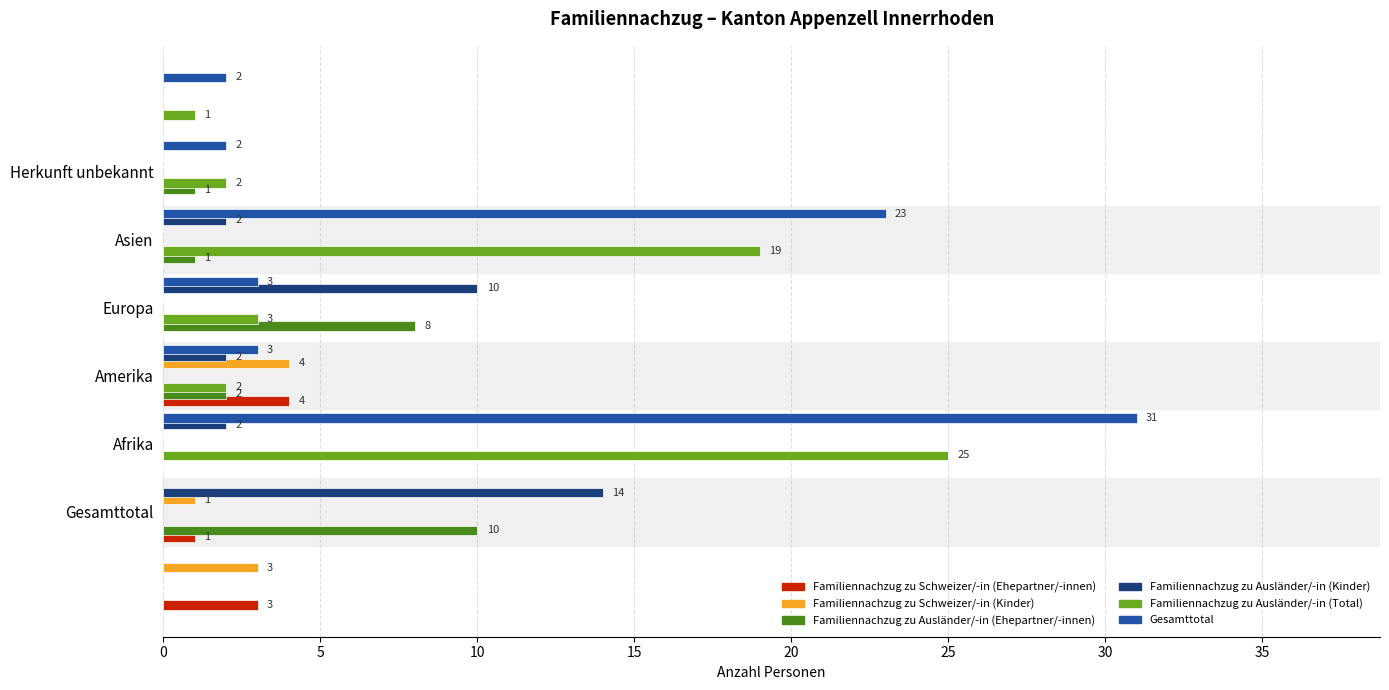

What is the difference between the maximum and second lowest values in the Gesamttotal series?

29